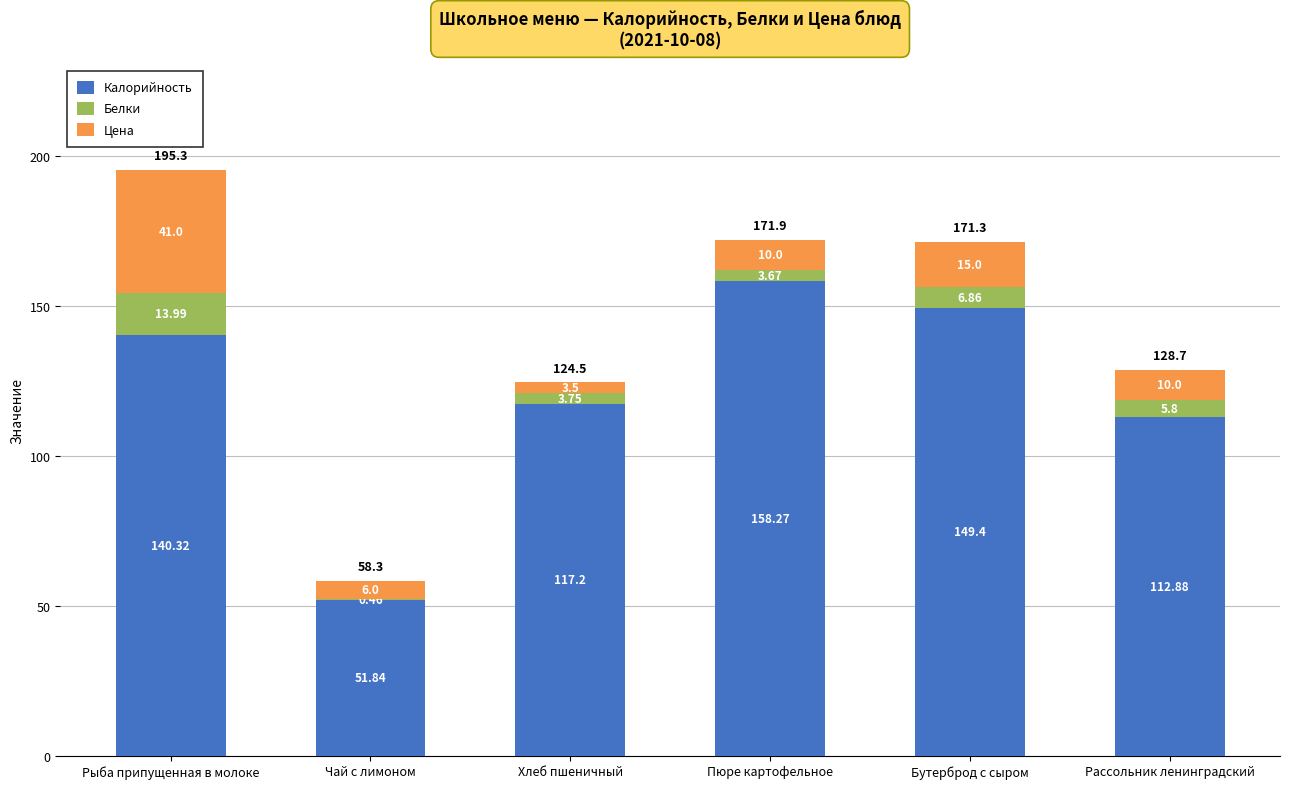

At which category is the sum across all series the highest?

Рыба припущенная в молоке